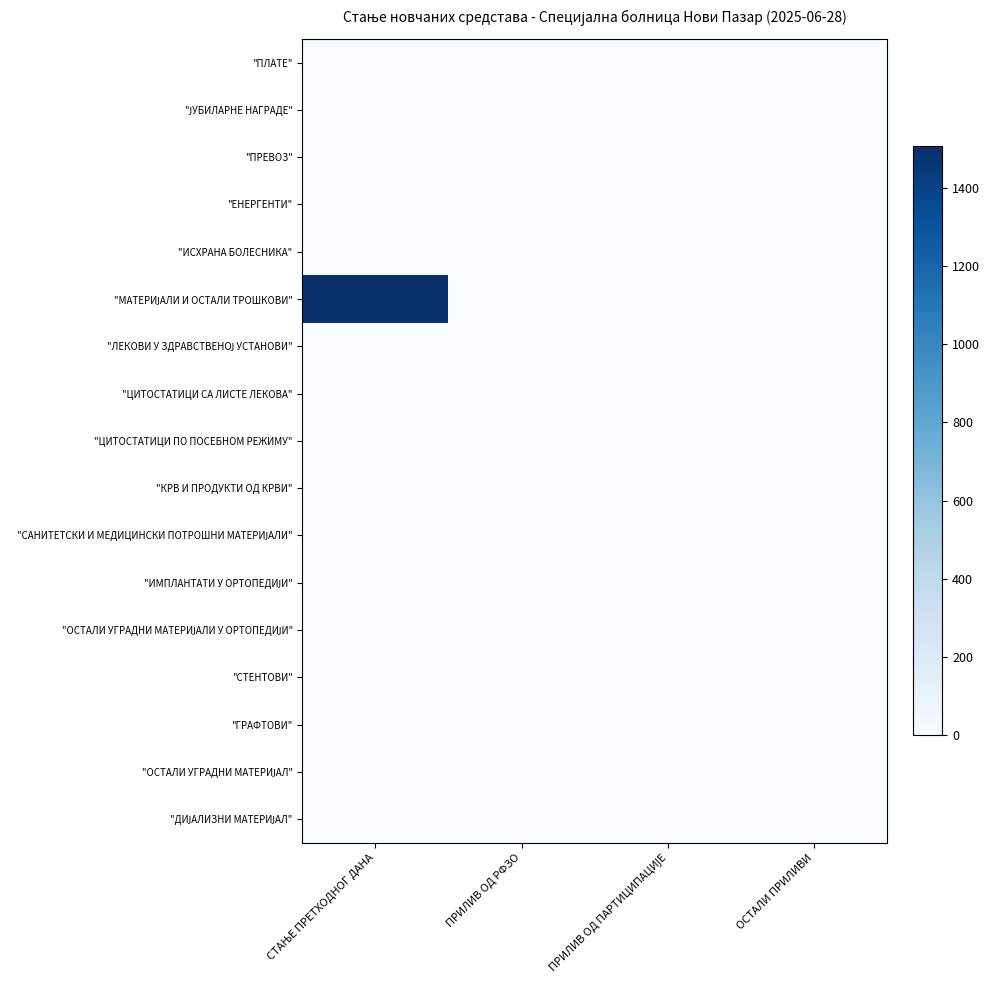

How many categories are shown in the chart?

4